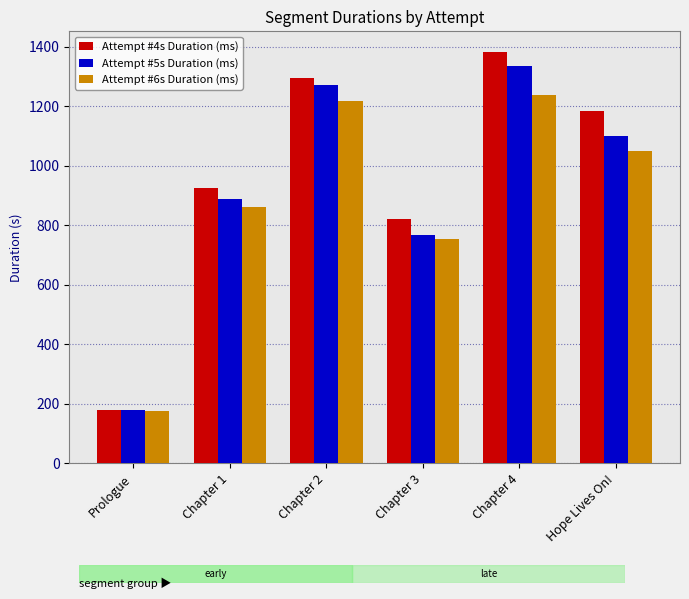

What is the highest value of the Attempt #5s Duration (ms) series?

1335.0